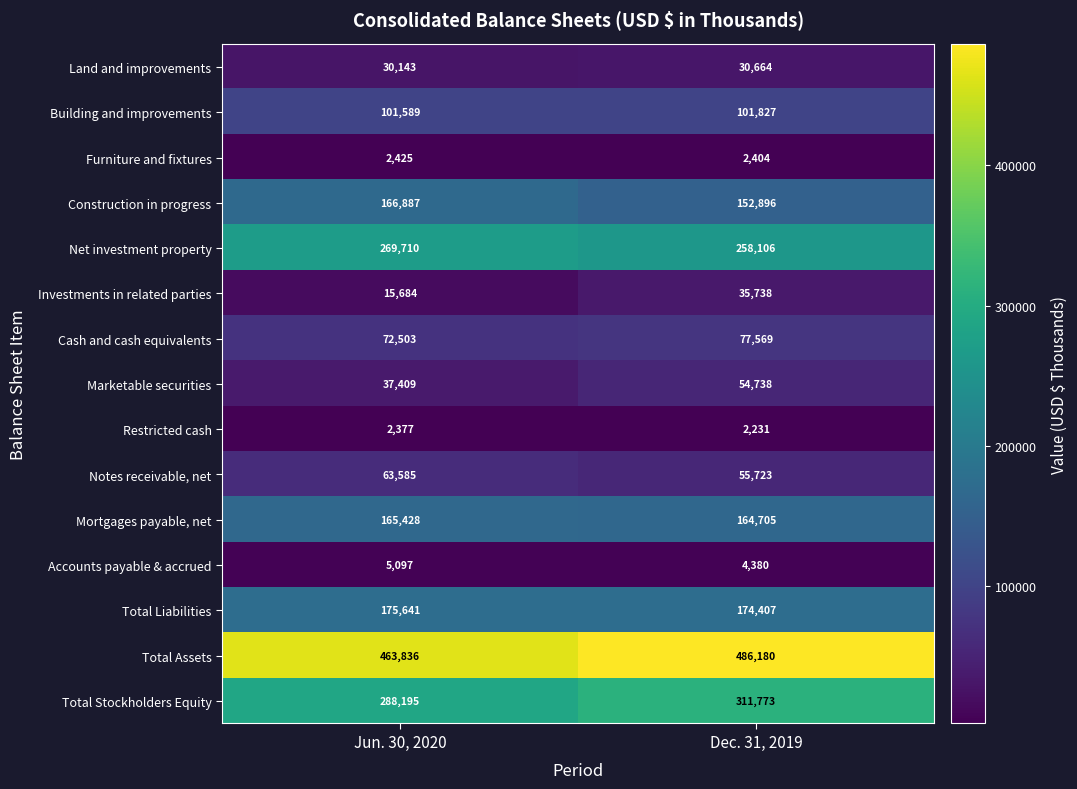

Reading right to left, list all the values displayed in this chart.

Land and improvements: Dec. 31, 2019=30664	Jun. 30, 2020=30143
Building and improvements: Dec. 31, 2019=101827	Jun. 30, 2020=101589
Furniture and fixtures: Dec. 31, 2019=2404	Jun. 30, 2020=2425
Construction in progress: Dec. 31, 2019=152896	Jun. 30, 2020=166887
Net investment property: Dec. 31, 2019=258106	Jun. 30, 2020=269710
Investments in related parties: Dec. 31, 2019=35738	Jun. 30, 2020=15684
Cash and cash equivalents: Dec. 31, 2019=77569	Jun. 30, 2020=72503
Marketable securities: Dec. 31, 2019=54738	Jun. 30, 2020=37409
Restricted cash: Dec. 31, 2019=2231	Jun. 30, 2020=2377
Notes receivable, net: Dec. 31, 2019=55723	Jun. 30, 2020=63585
Mortgages payable, net: Dec. 31, 2019=164705	Jun. 30, 2020=165428
Accounts payable & accrued: Dec. 31, 2019=4380	Jun. 30, 2020=5097
Total Liabilities: Dec. 31, 2019=174407	Jun. 30, 2020=175641
Total Assets: Dec. 31, 2019=486180	Jun. 30, 2020=463836
Total Stockholders Equity: Dec. 31, 2019=311773	Jun. 30, 2020=288195